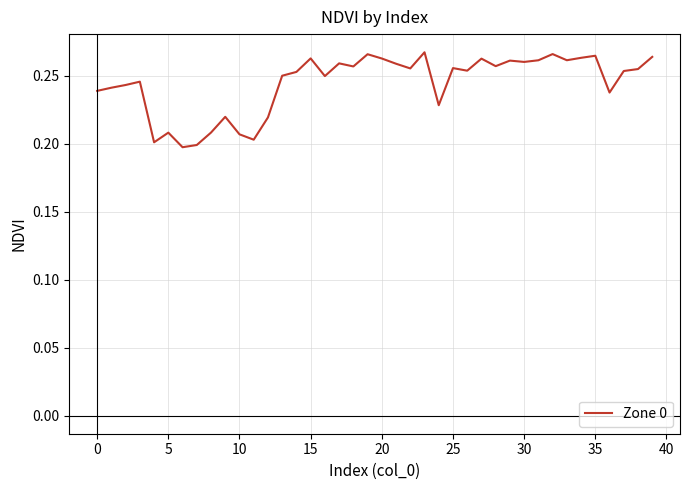

How many values are between 0 and 1?

40